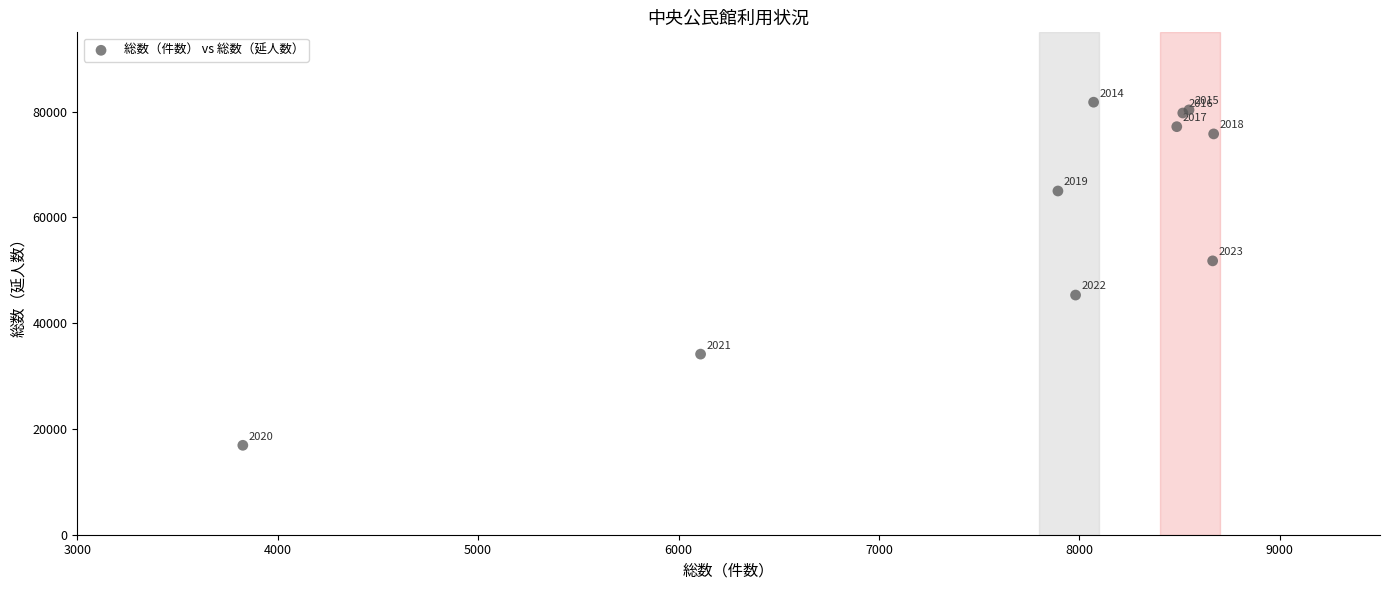

What Y value in the scatter plot is closest to 49350?

51785